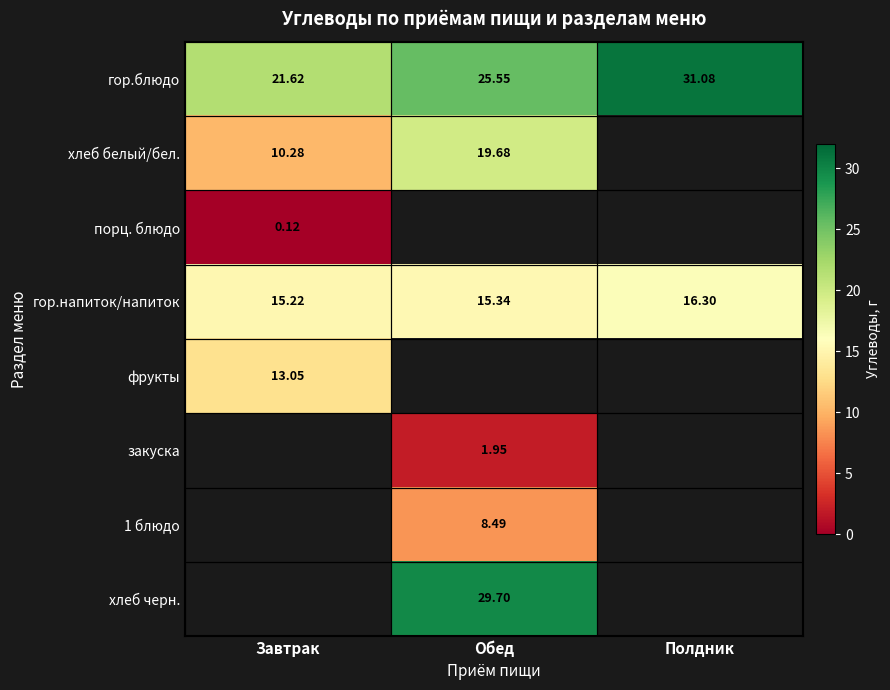

Count the number of data series in this chart.

8